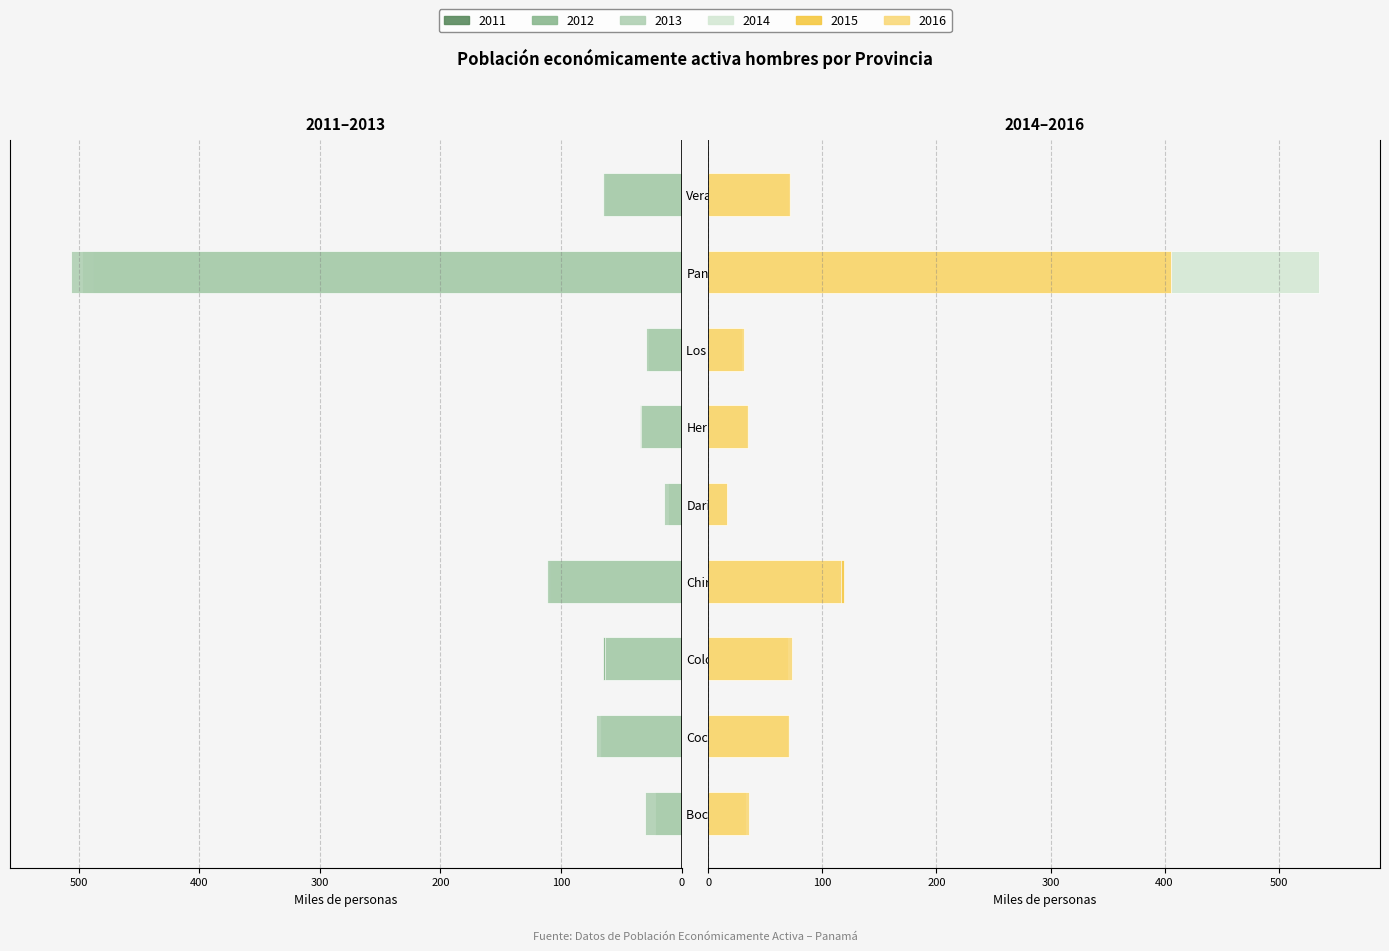

What is the total value across all series at Herrera?

2.5